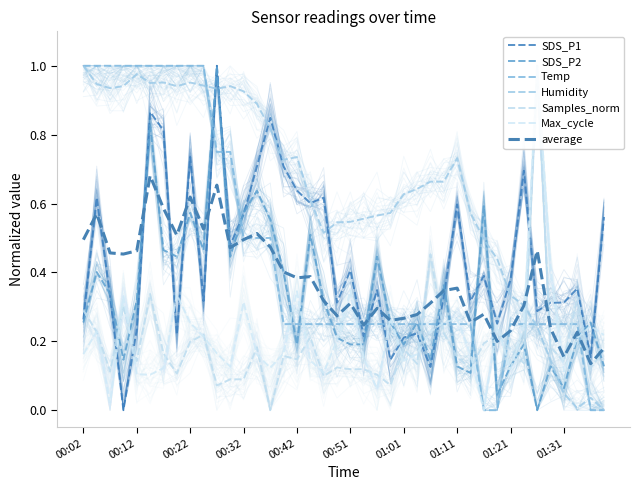

How many intersections are there between Humidity and SDS_P1?

7